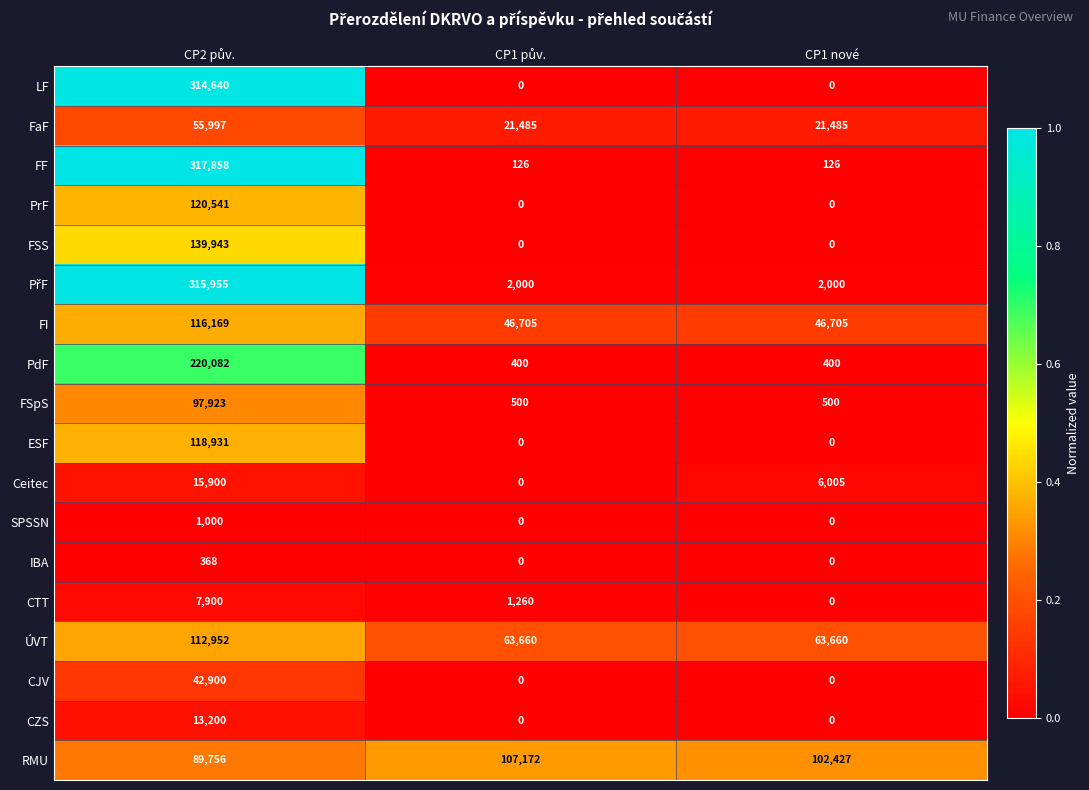

What is the average value of the PrF series?

40180